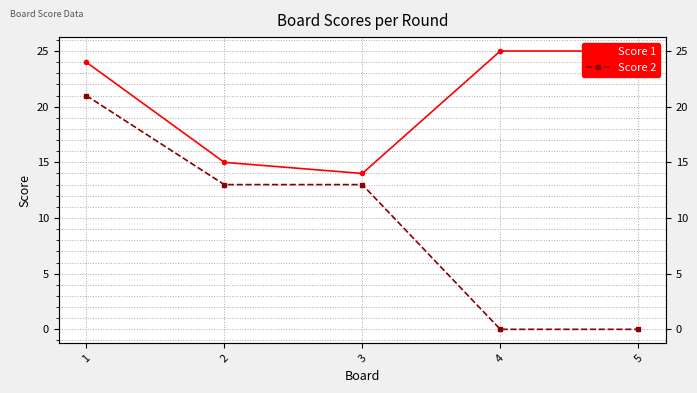

Reading left to right, what are all the values shown in this chart?

Score 1: 24	15	14	25	25
Score 2: 21	13	13	0	0